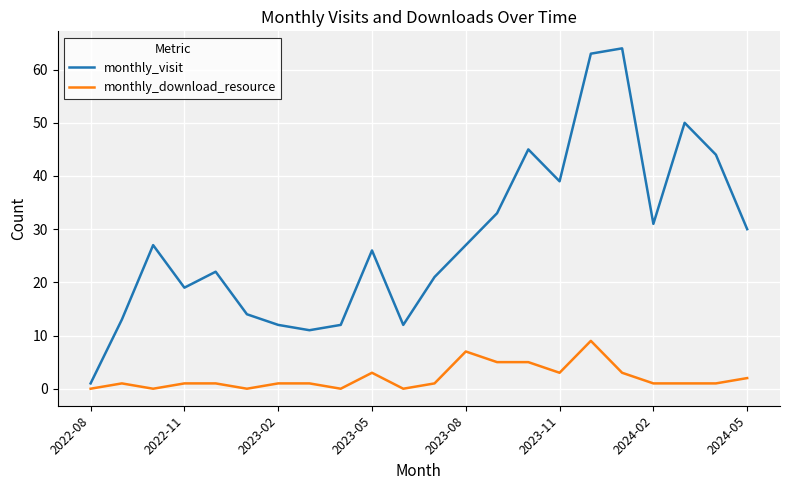

What is the difference between the maximum and minimum values in the monthly_download_resource series?

9